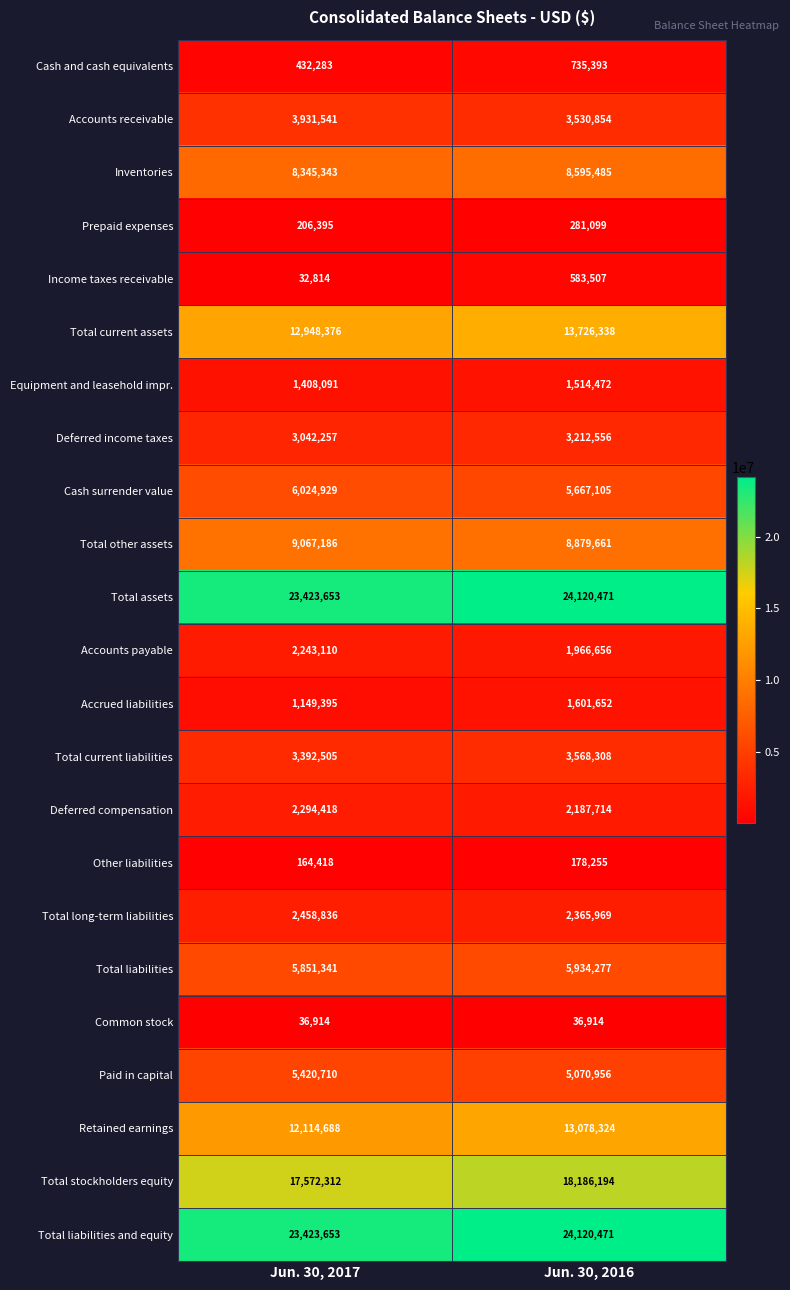

The Income taxes receivable series shows 32814 at Jun. 30, 2017. True or false?

True